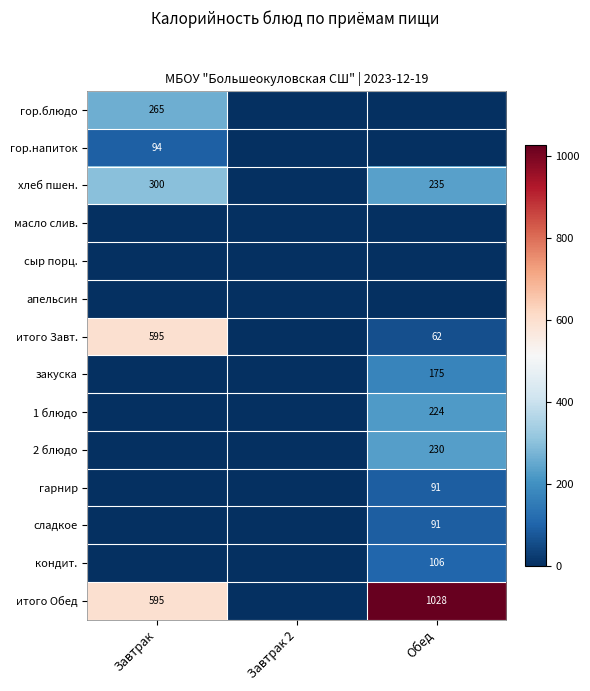

Is the value of кондит. at Обед greater than the value of хлеб пшен. at Завтрак?

No